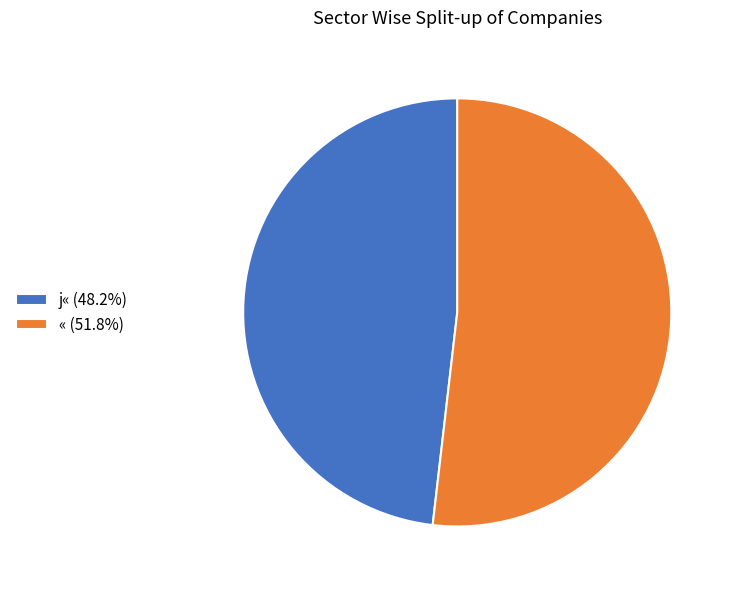

How many segments does this pie chart have?

2